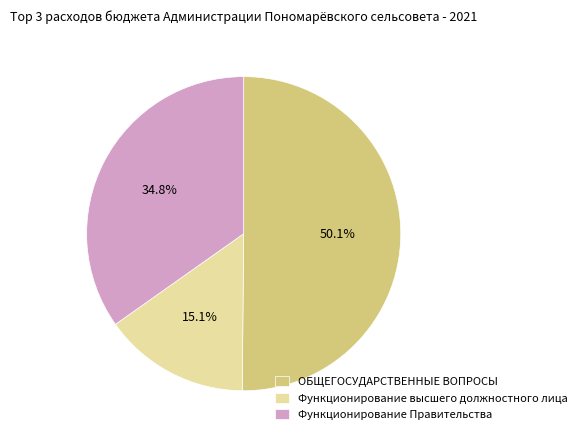

Is it true that Функционирование высшего должностного лица is 1% of the pie?

False